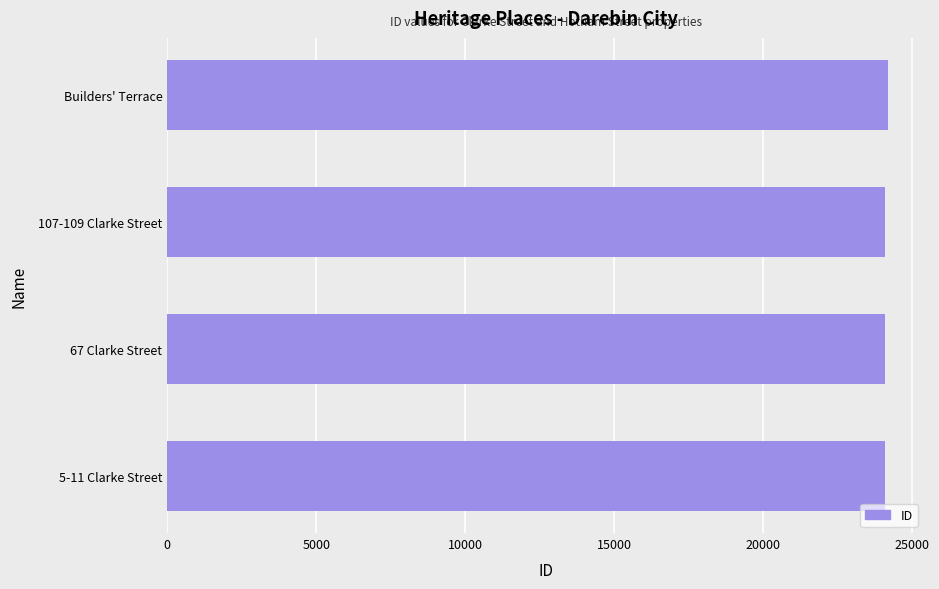

The chart shows a value of 34558 at Builders' Terrace. True or false?

False